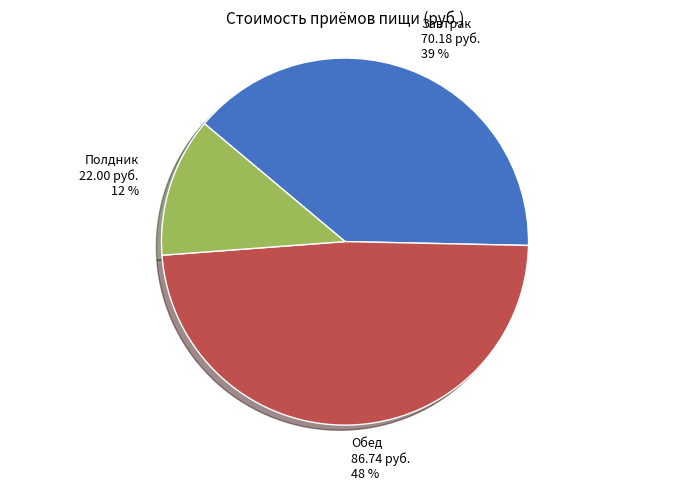

Which has a higher value, Обед or Полдник?

Обед